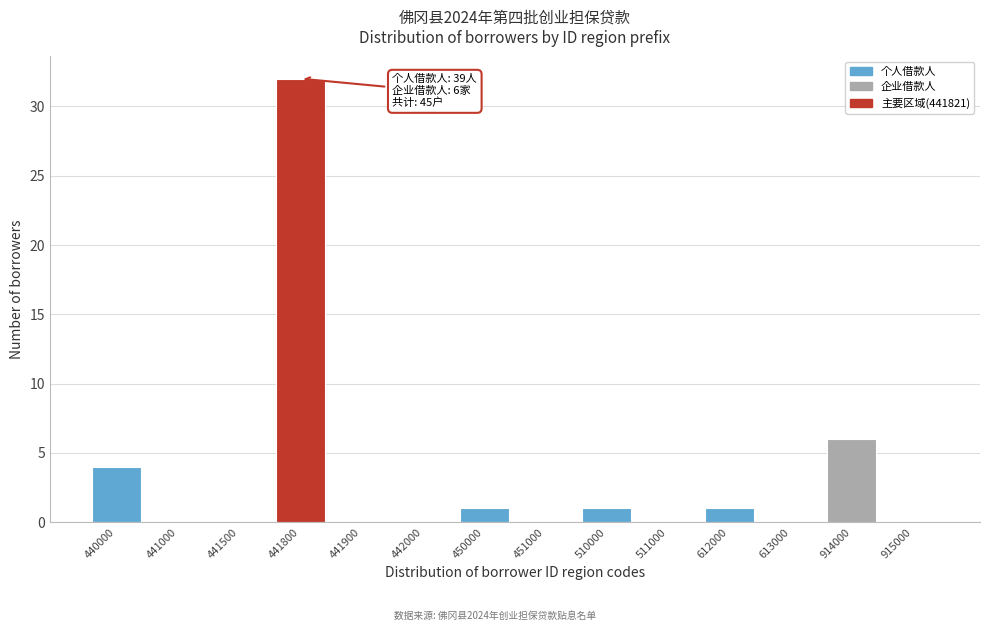

Reading left to right, what are all the values shown in this chart?

440000=4	441000=0	441500=0	441800=32	441900=0	442000=0	450000=1	451000=0	510000=1	511000=0	612000=1	613000=0	914000=6	915000=0